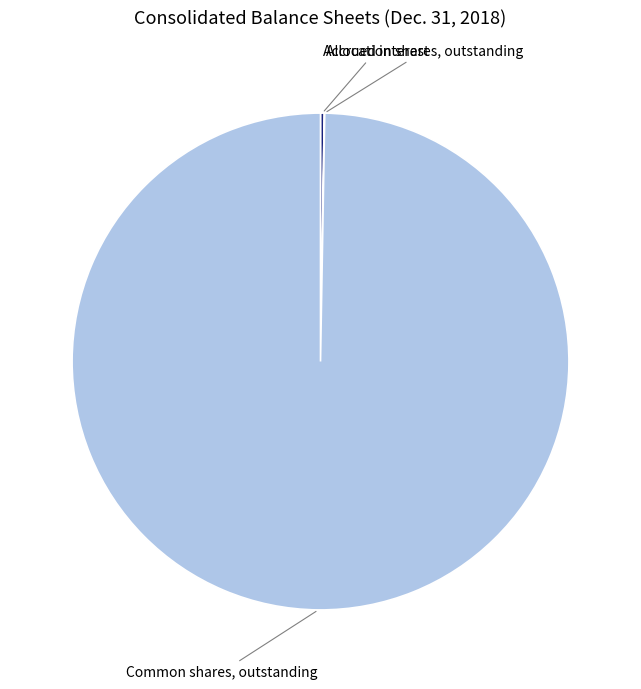

Is there a majority slice in this chart?

Yes